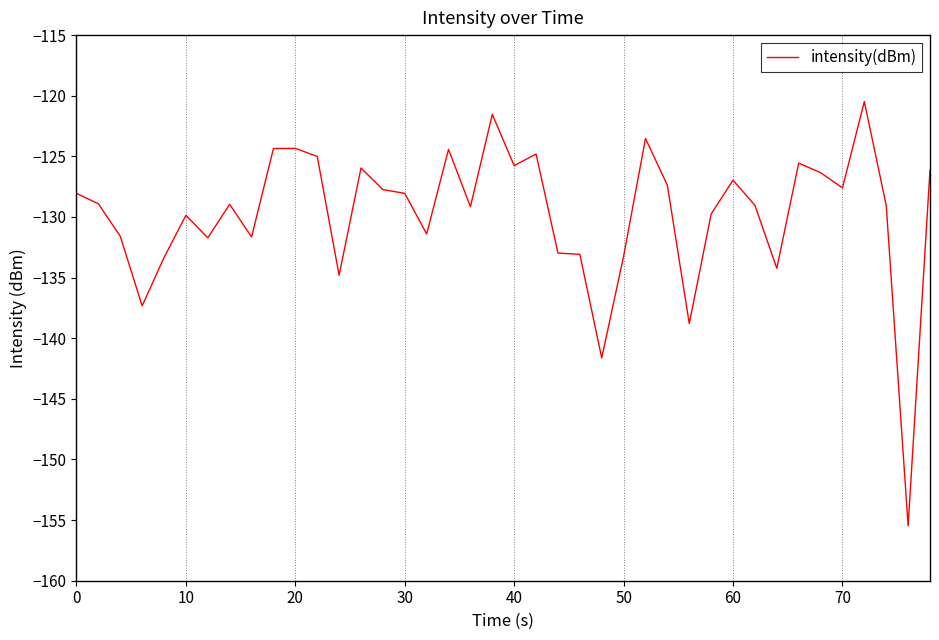

What is the average value?

-129.8